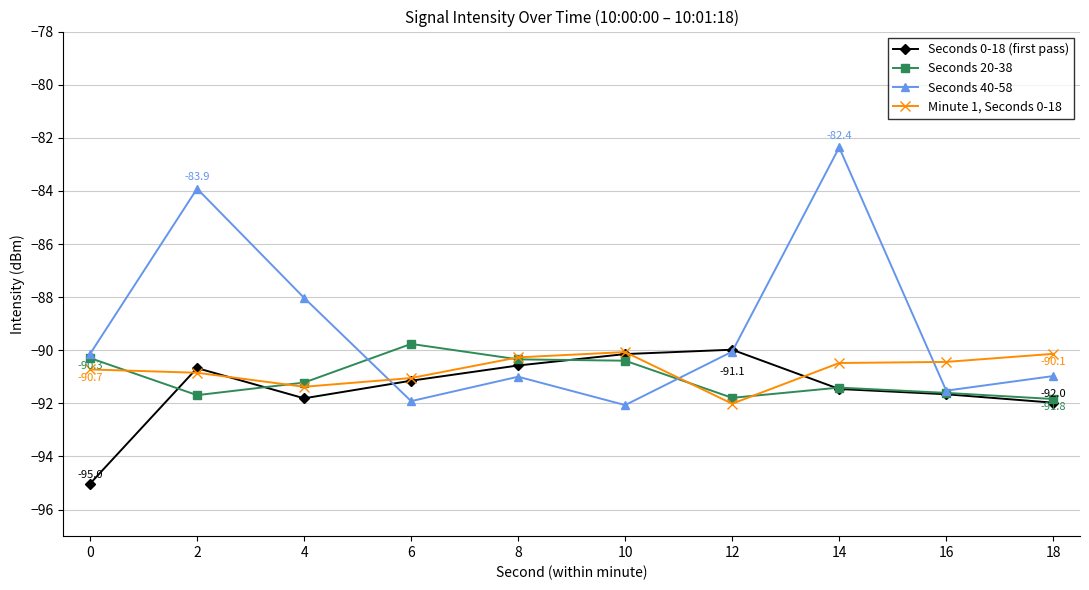

What value does the Seconds 40-58 series have at 18?

-91.0